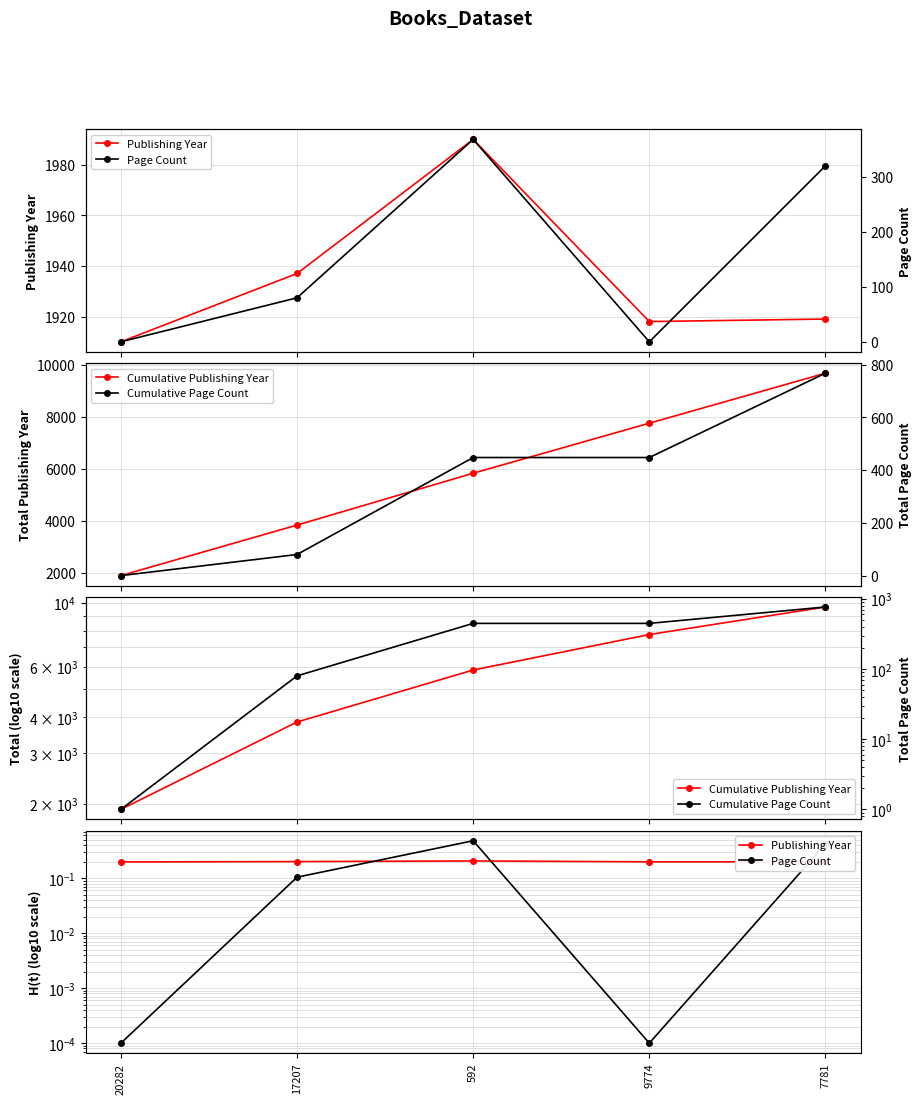

How many data points does each series have?

5